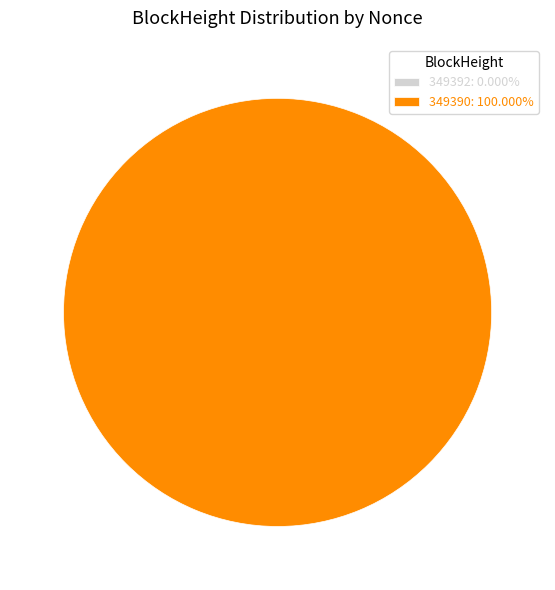

What is the largest slice in the pie chart?

349390